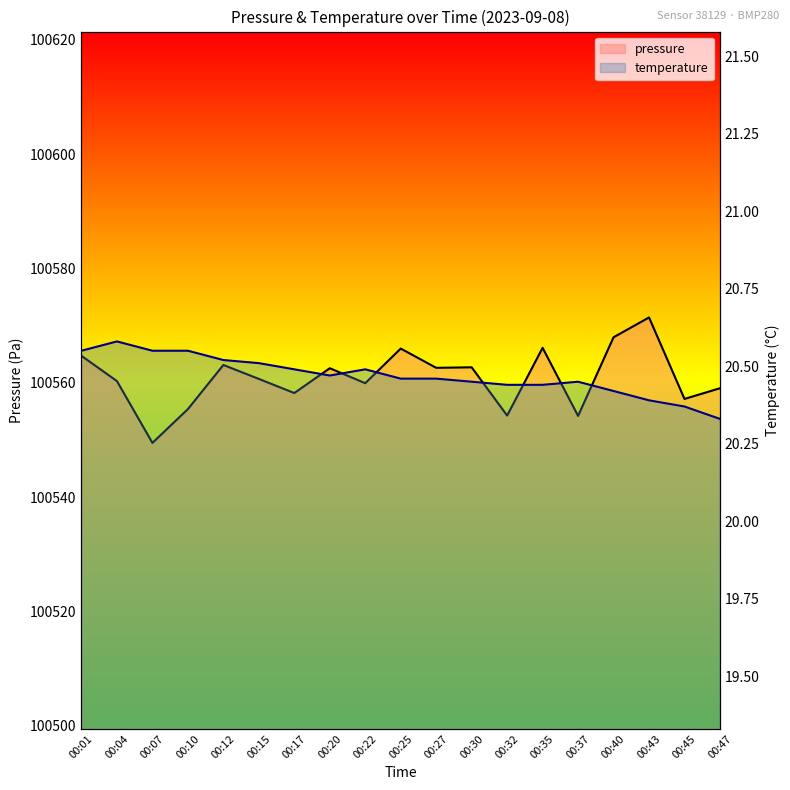

True or false: pressure and temperature intersect in this chart.

False